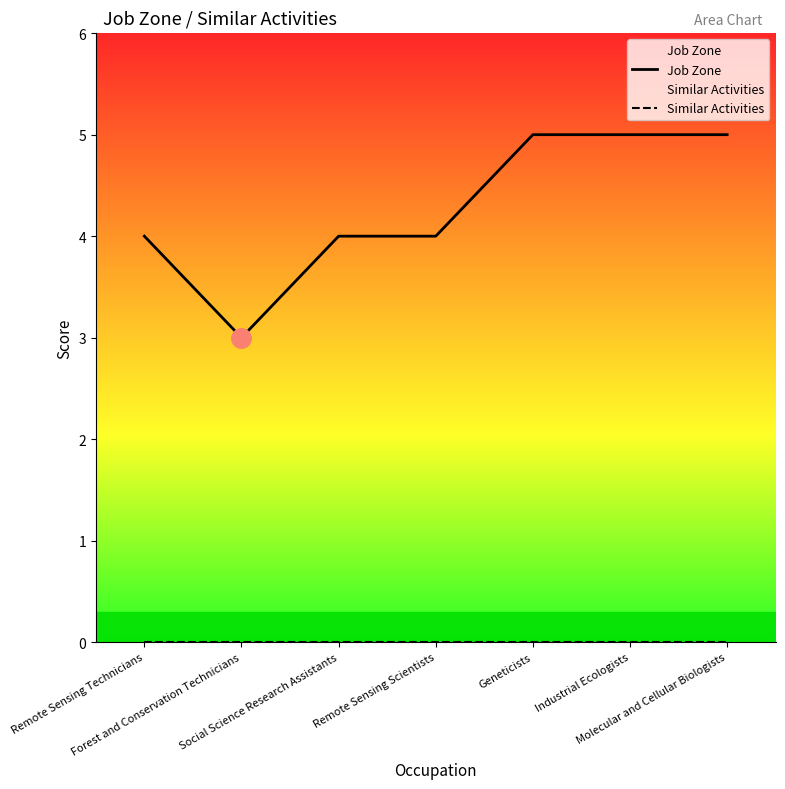

Which series changed the most between Geneticists and Molecular and Cellular Biologists?

Job Zone